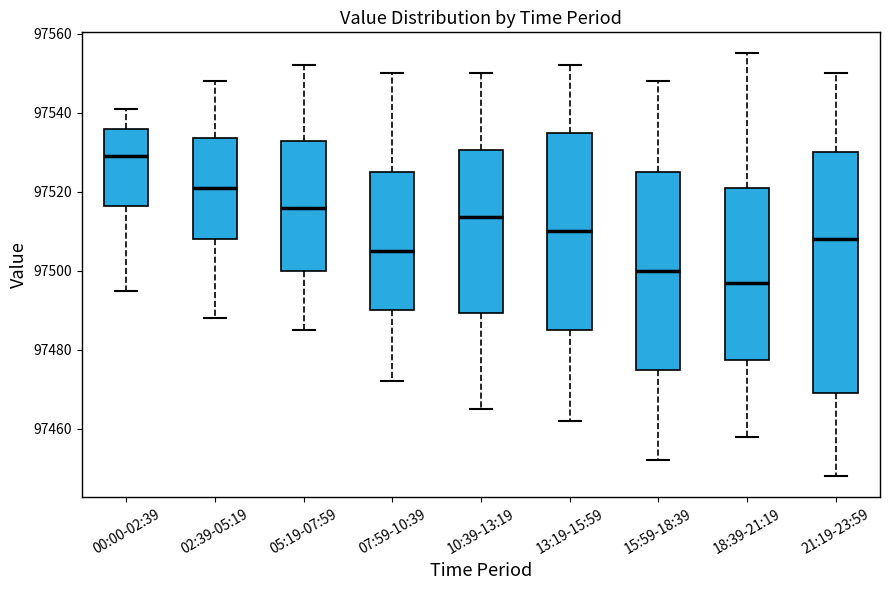

Reading left to right, read every box against the y-axis: the position of its median line, the range the box covers, and the ends of its whiskers. The values are not printed on the chart, so give them approximately, as read against the axis.

00:00-02:39: median 97530, box 97516 to 97536, whiskers 97496 to 97542
02:39-05:19: median 97522, box 97508 to 97534, whiskers 97488 to 97548
05:19-07:59: median 97516, box 97500 to 97532, whiskers 97486 to 97552
07:59-10:39: median 97506, box 97490 to 97526, whiskers 97472 to 97550
10:39-13:19: median 97514, box 97490 to 97530, whiskers 97466 to 97550
13:19-15:59: median 97510, box 97486 to 97536, whiskers 97462 to 97552
15:59-18:39: median 97500, box 97476 to 97526, whiskers 97452 to 97548
18:39-21:19: median 97498, box 97478 to 97522, whiskers 97458 to 97556
21:19-23:59: median 97508, box 97470 to 97530, whiskers 97448 to 97550